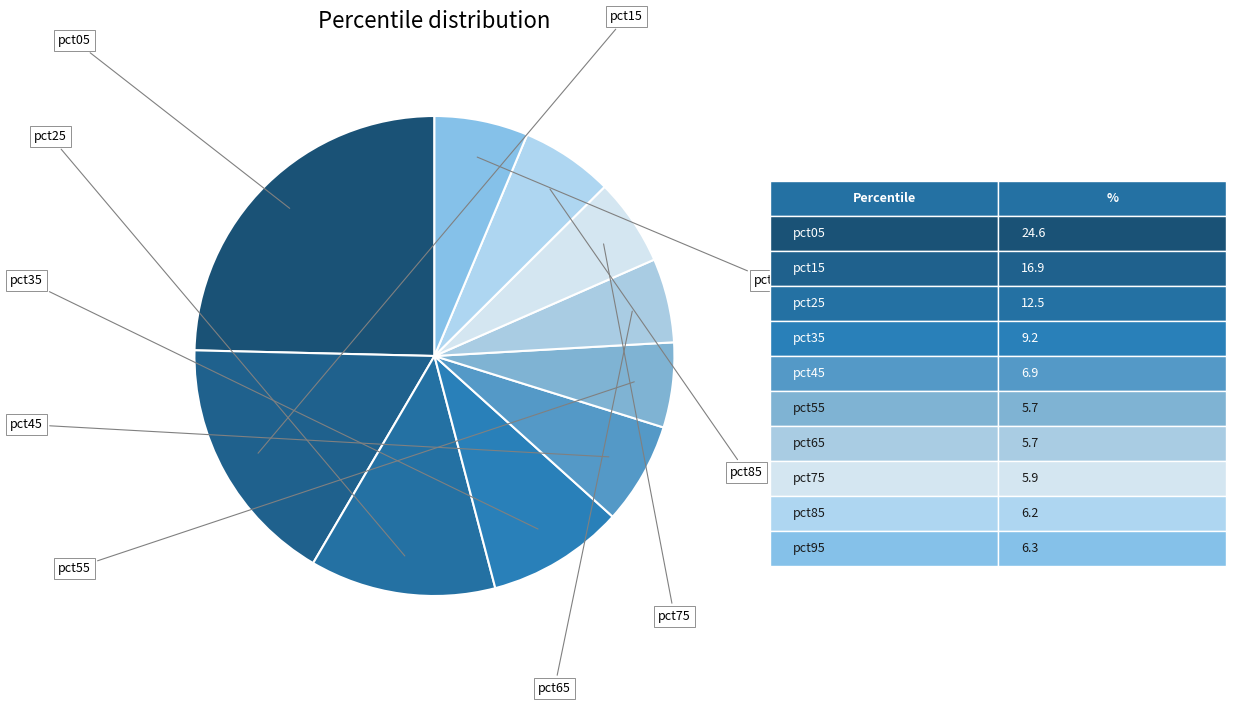

To the nearest percent, what is the average slice percentage?

10%